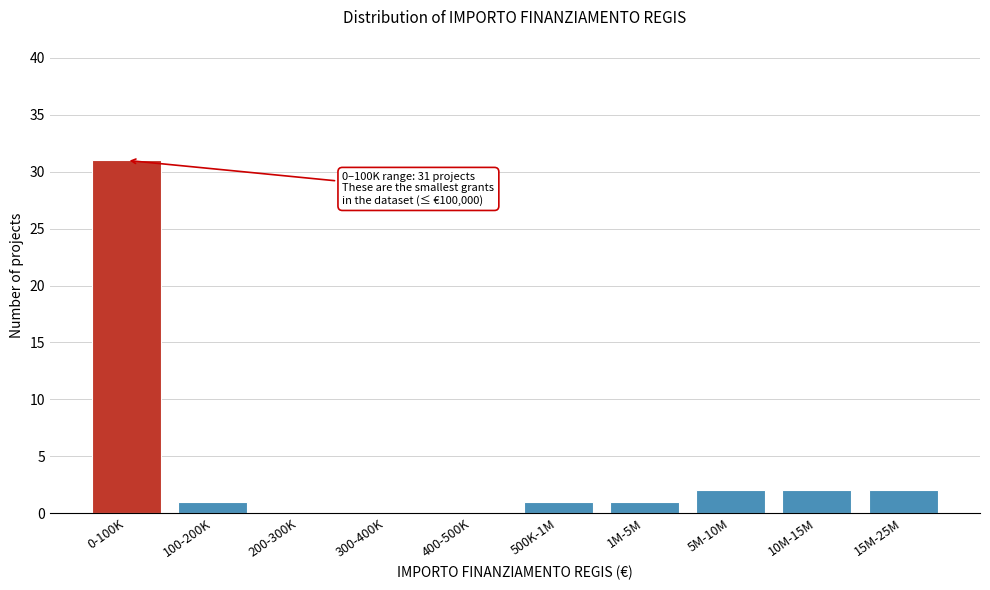

Reading left to right, extract all data points from this chart.

0-100K=31	100-200K=1	200-300K=0	300-400K=0	400-500K=0	500K-1M=1	1M-5M=1	5M-10M=2	10M-15M=2	15M-25M=2